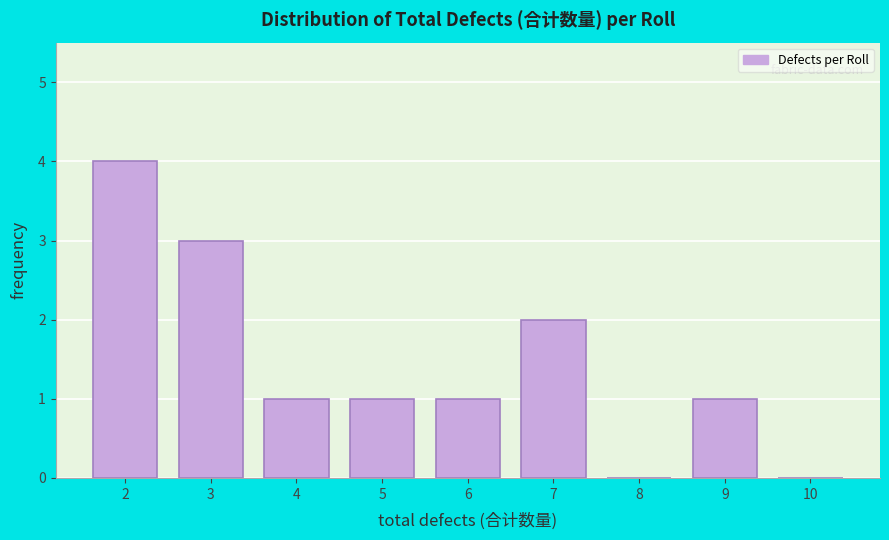

Reading left to right, transcribe this chart: for each bar, give the range it covers on the x-axis and its height. The values are not printed on the chart, so give them approximately, as read against the axis.

1.5 to 2.5: 4
2.5 to 3.5: 3
3.5 to 4.5: 1
4.5 to 5.5: 1
5.5 to 6.5: 1
6.5 to 7.5: 2
7.5 to 8.5: 0
8.5 to 9.5: 1
9.5 to 10.5: 0